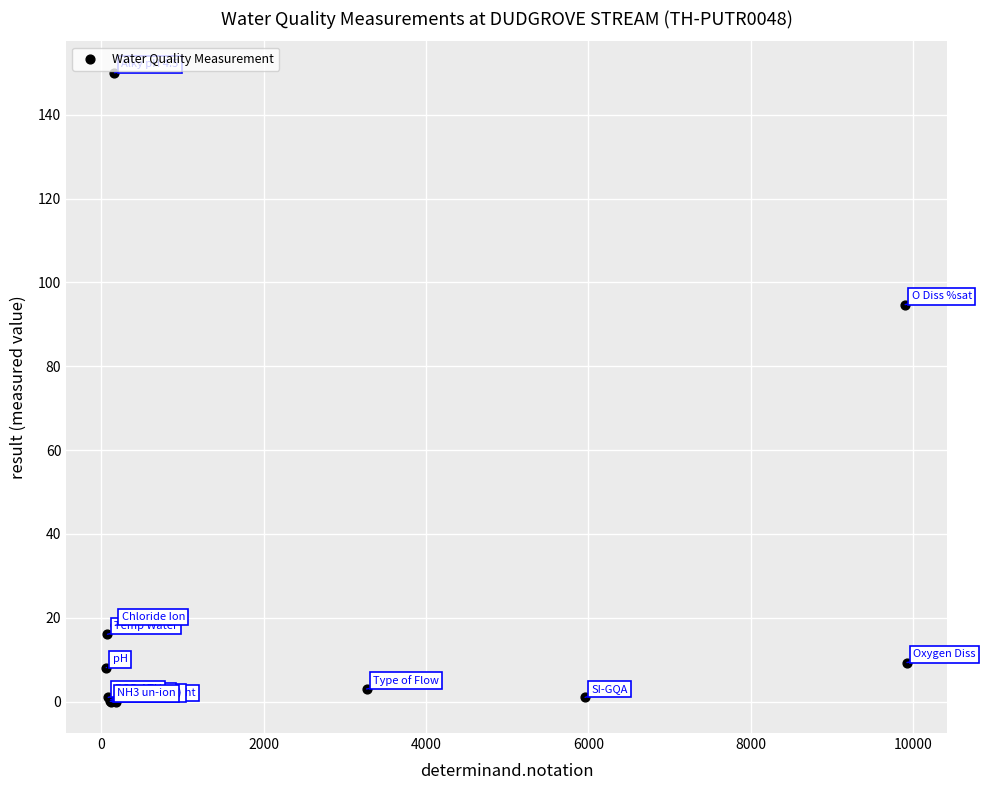

What Y value in the scatter plot is closest to 75?

94.7